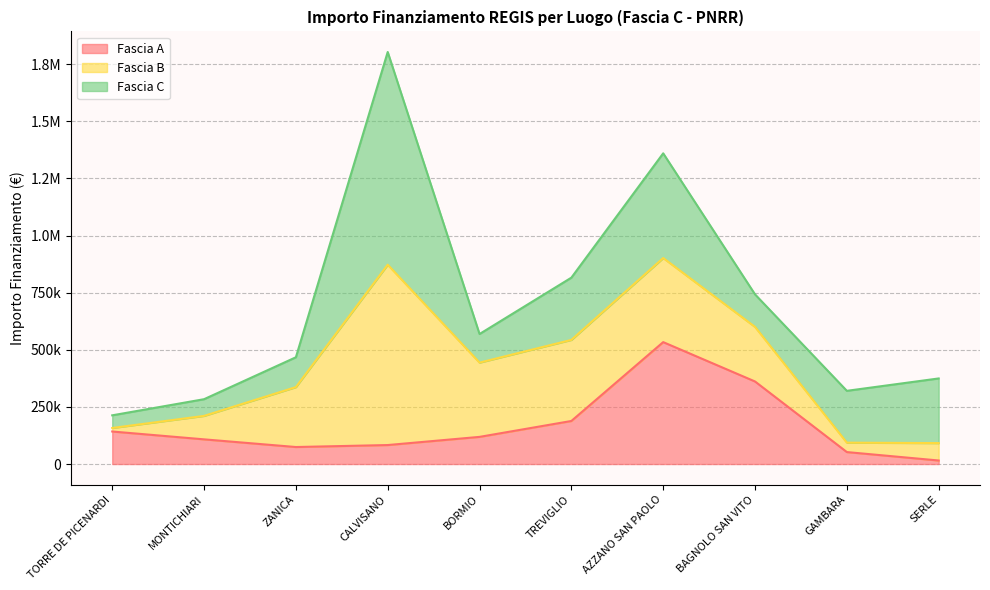

Reading right to left, what are all the values shown in this chart?

Fascia A: 15440.0	52320.0	361240.0	533520.0	188362.2	118800.0	83040.0	74400.0	108000.0	142320.0
Fascia B: 76140.0	41192.0	238829.6	368005.7	354880.0	325026.9	789254.4	262240.0	102630.9	15440.0
Fascia C: 282960.0	226850.0	142361.6	458182.4	272400.0	125175.0	930869.5	130560.0	73108.0	55388.0